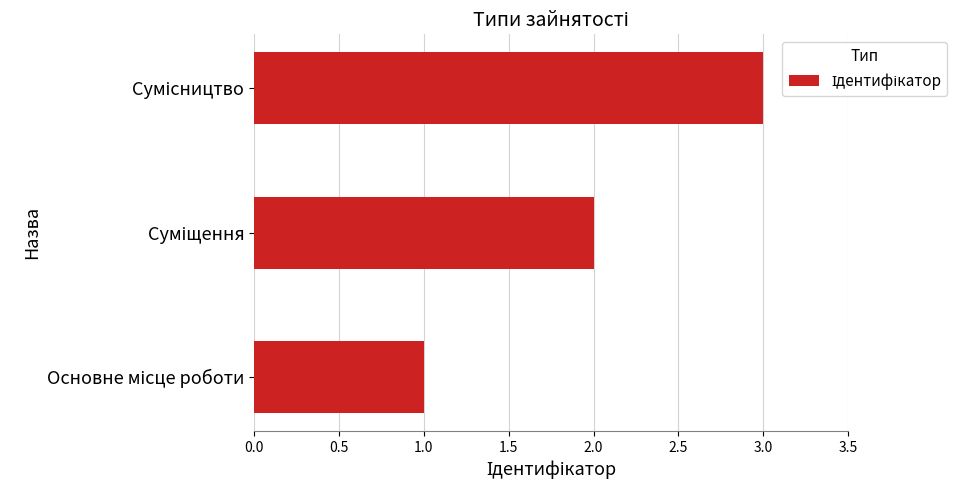

What is the sum of all values?

6